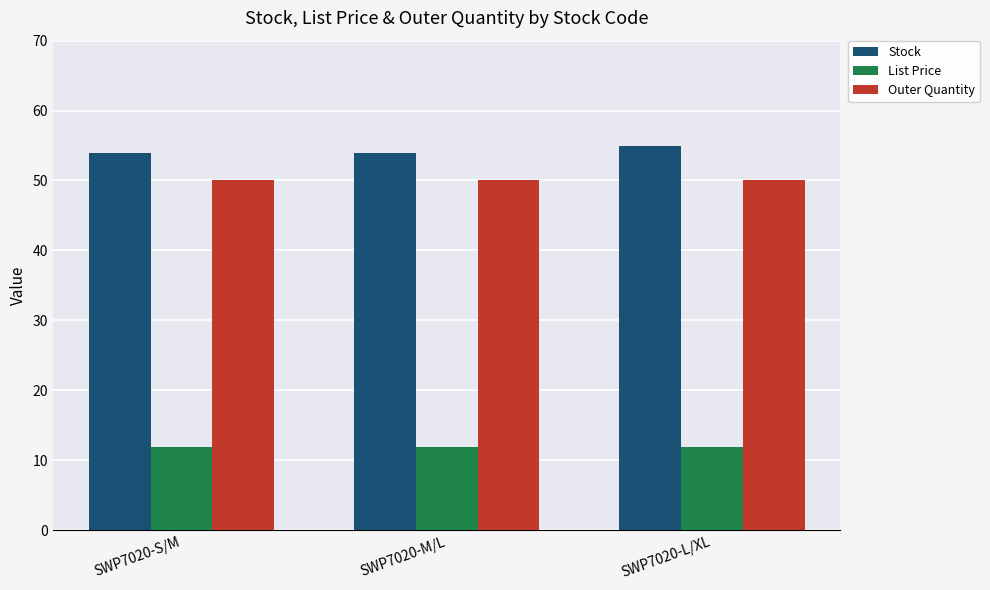

Rank the series by their maximum value, from highest to lowest.

Stock, Outer Quantity, List Price